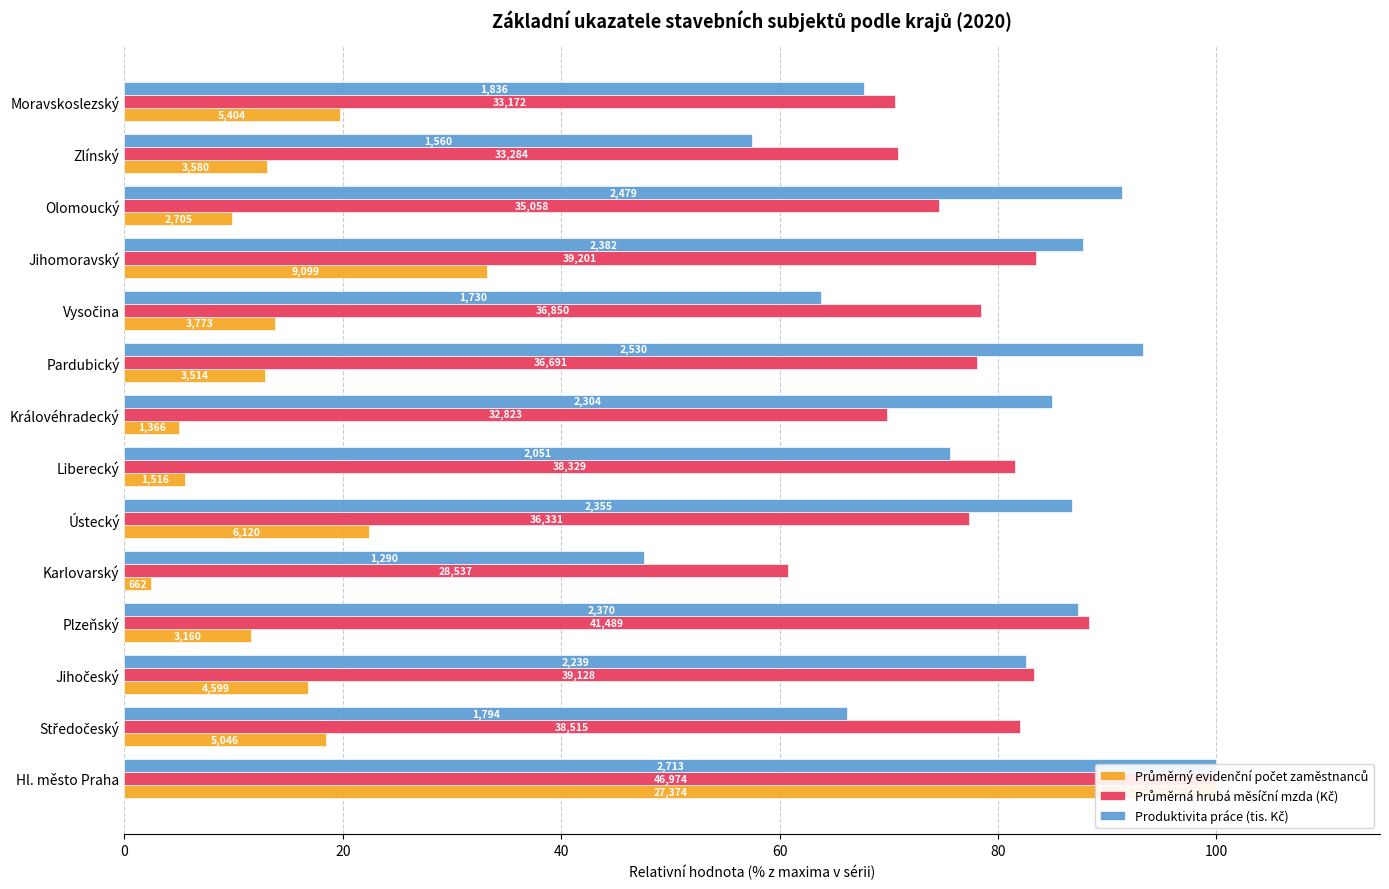

The value of Produktivita práce (tis. Kč) at 11 is 91.4. True or false?

True